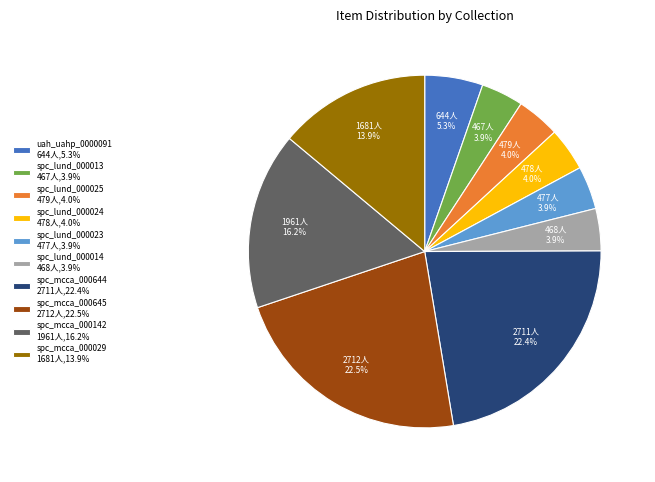

Between spc_mcca_000645 and spc_mcca_000142, which is larger?

spc_mcca_000645